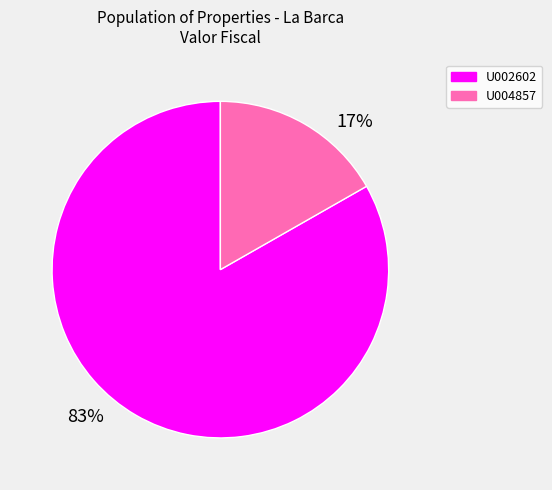

Rank the categories by value from lowest to highest.

U004857, U002602